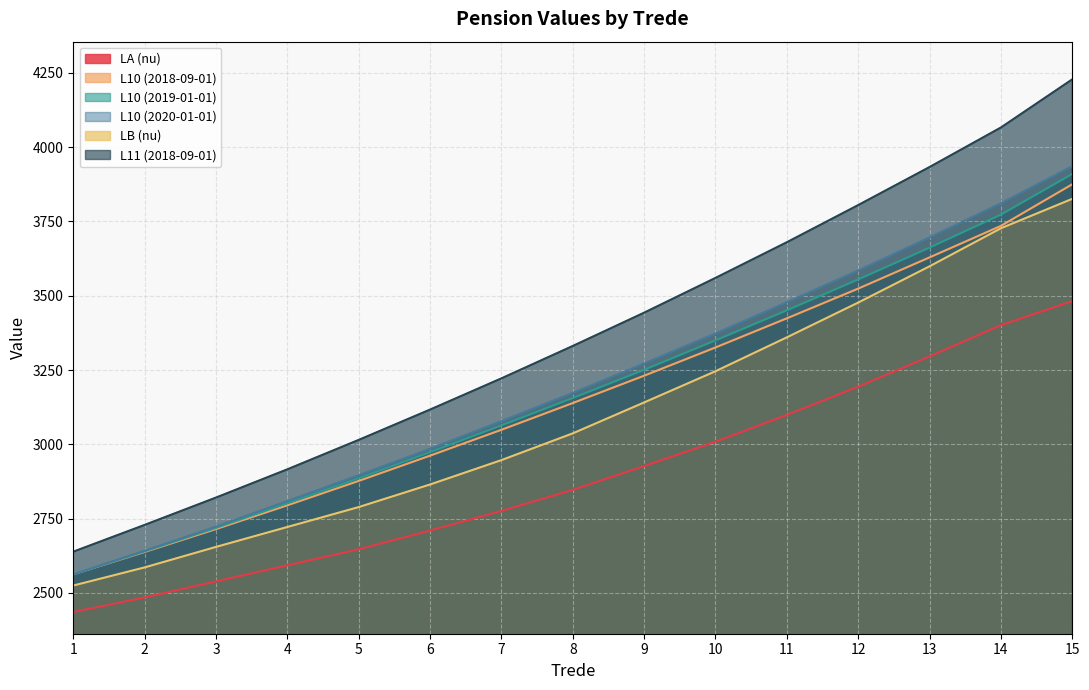

What is the value of the LA (nu) point at the 3rd from the left?

2539